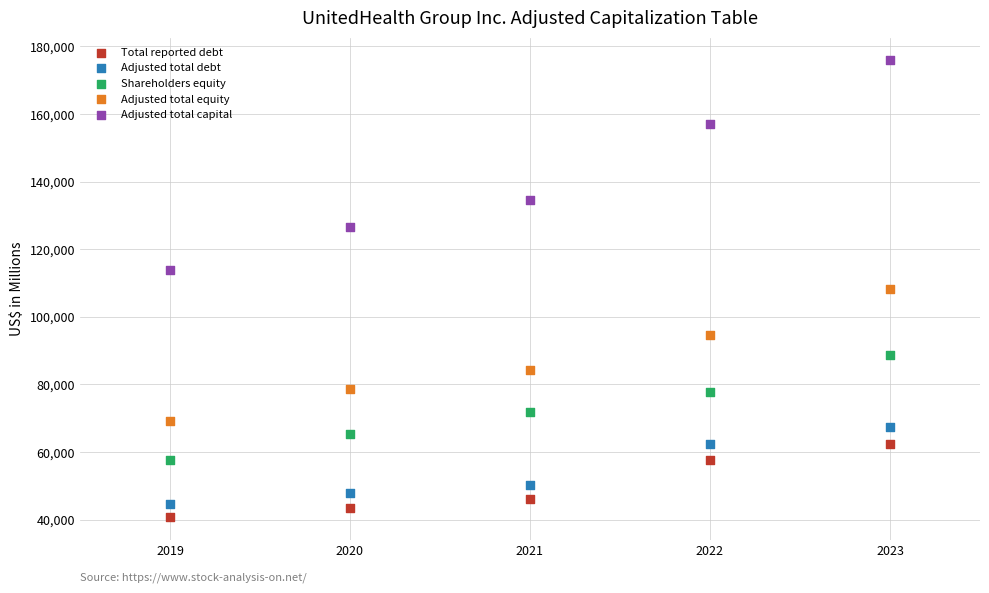

What are all the series names shown in the legend?

Total reported debt, Adjusted total debt, Shareholders equity, Adjusted total equity, Adjusted total capital